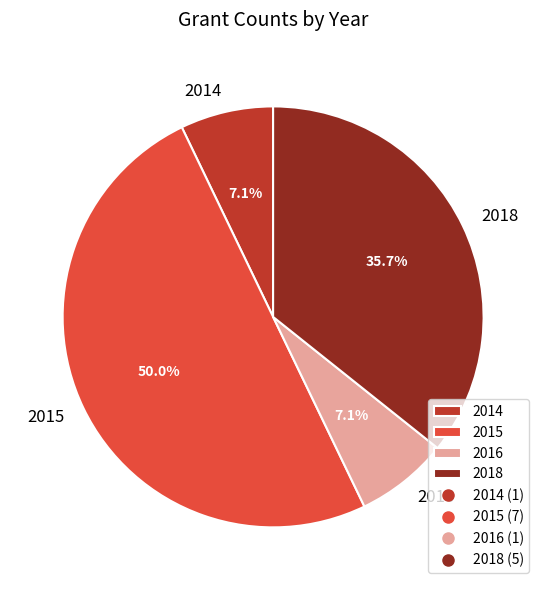

Which has a higher value, 2016 or 2018?

2018